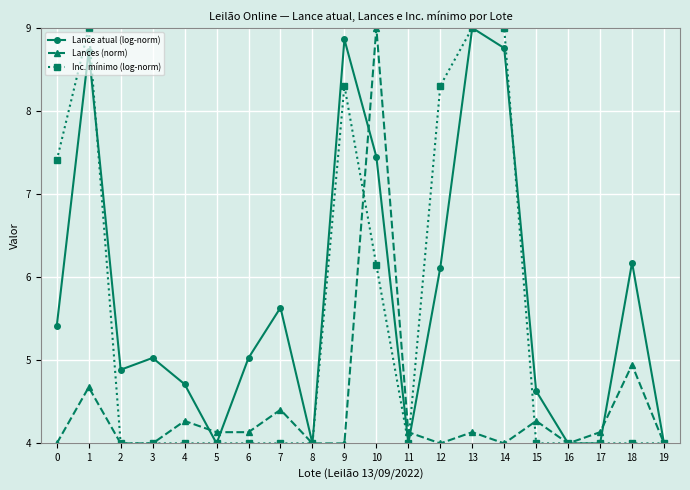

What is the sum of the Lances (norm) values at 5 and 8?

8.1